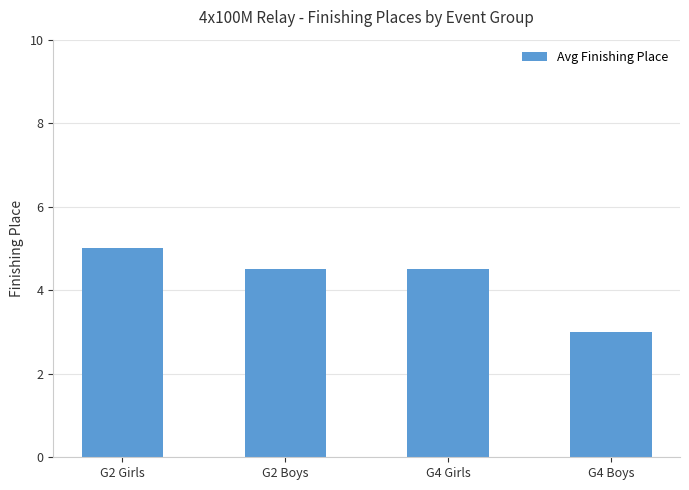

Where does the data first go above 4?

G2 Girls